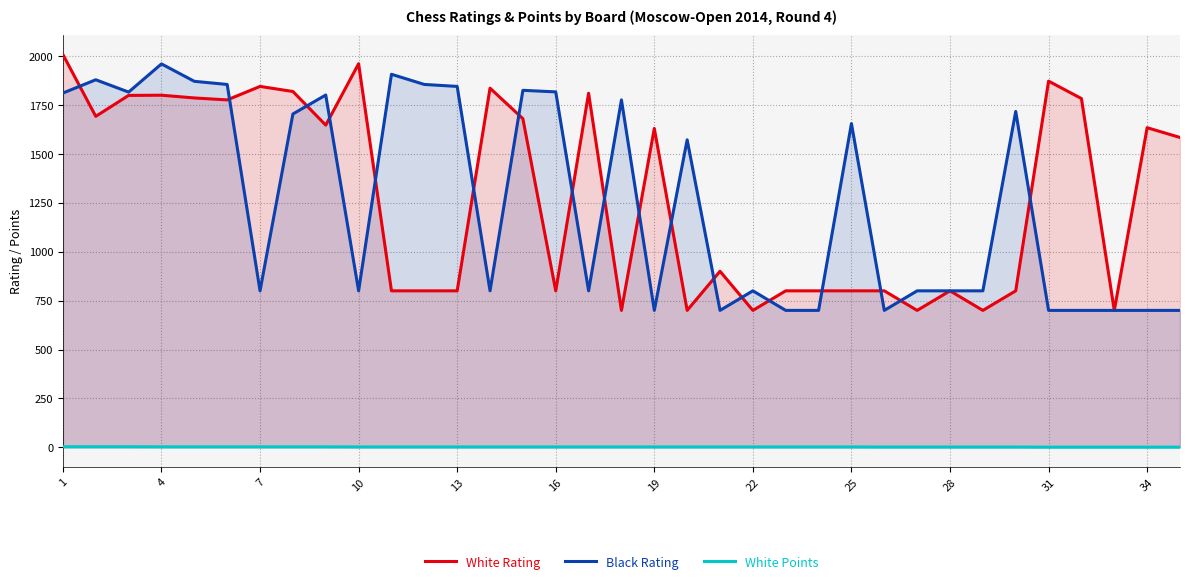

At how many categories does at least one series exceed 70?

35